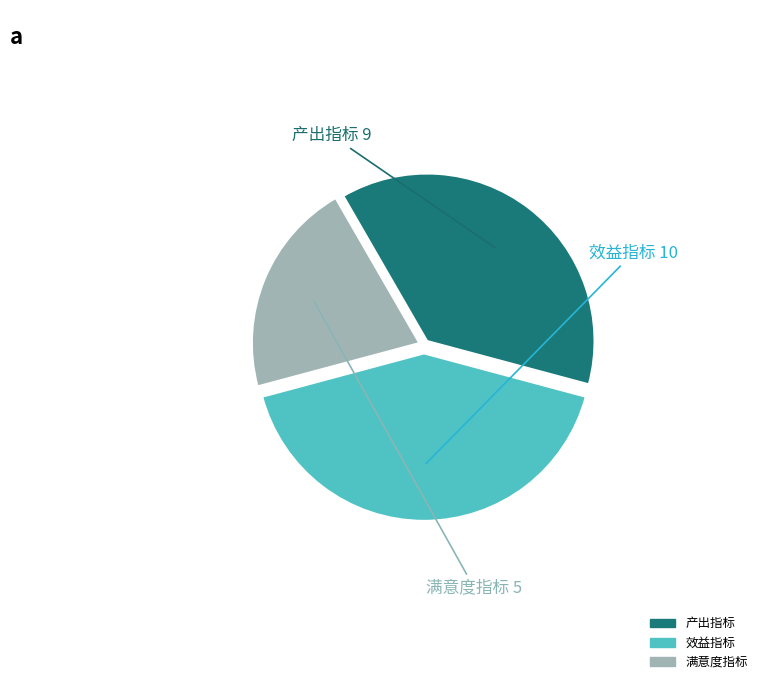

What is the ratio of the value at 产出指标 to the value at 效益指标?

0.9